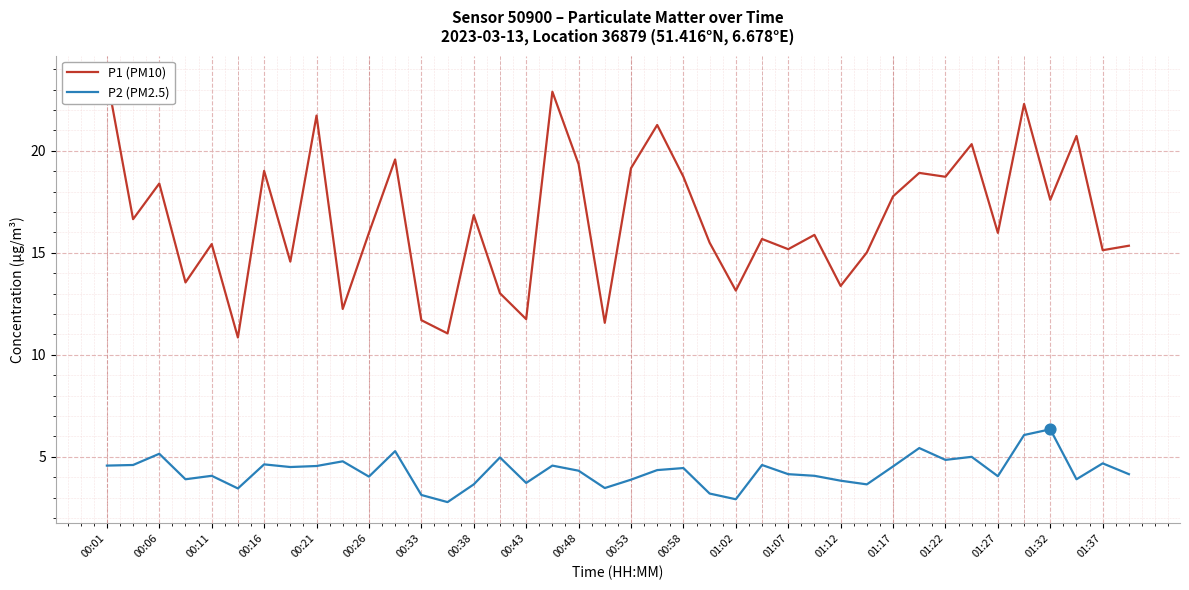

At how many categories does at least one series exceed 2?

40